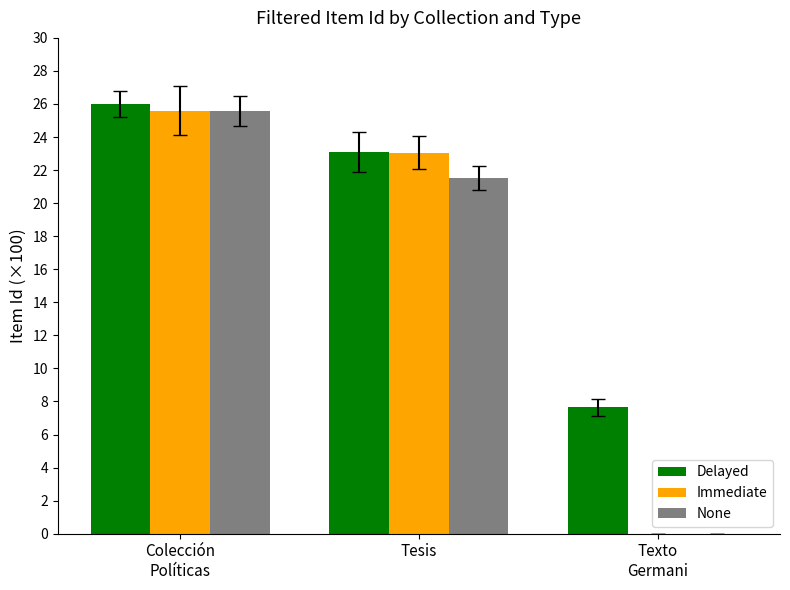

Which series changed the most between Tesis and Texto
Germani?

Immediate